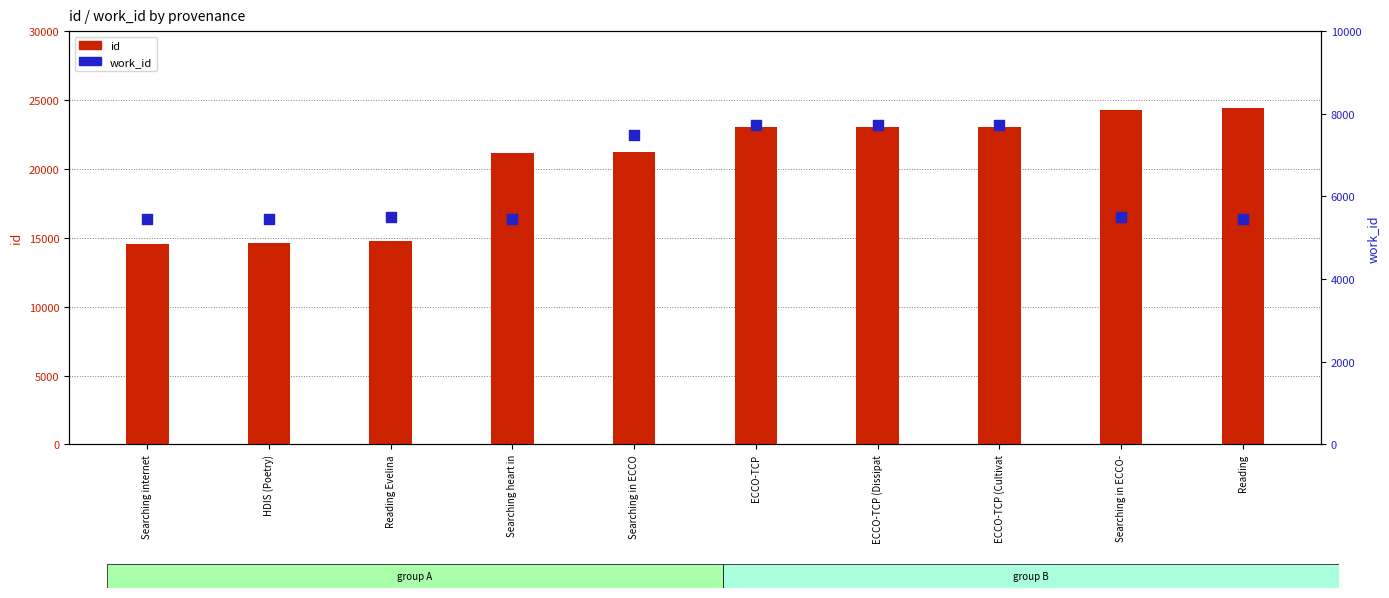

Is the value of work_id at Reading Evelina greater than the value of id at ECCO-TCP?

No